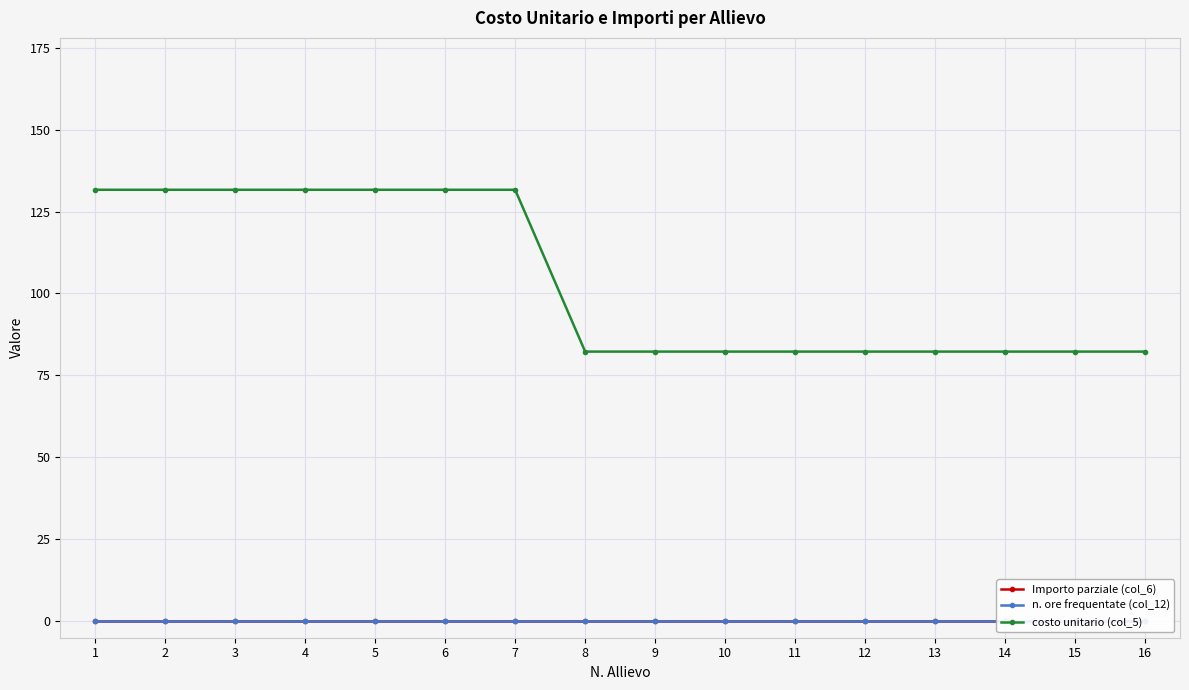

Is it true that n. ore frequentate (col_12) equals 0.0 at 7?

True